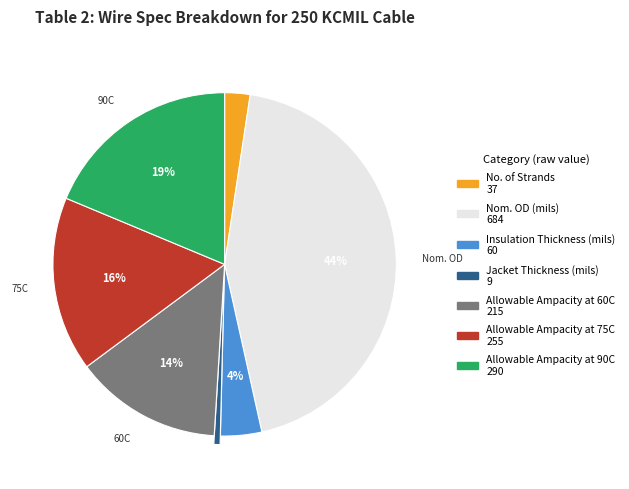

Which category has the biggest portion of the pie?

Nom. OD (mils)